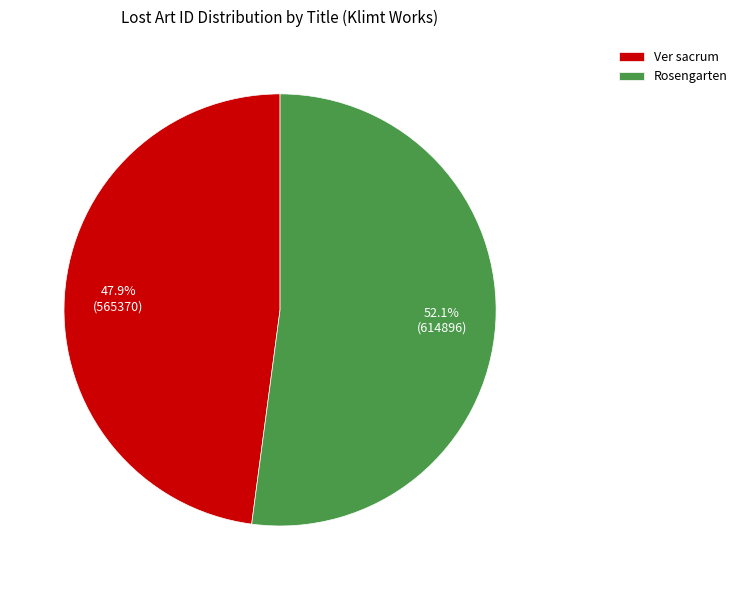

Which slice is the largest?

Rosengarten